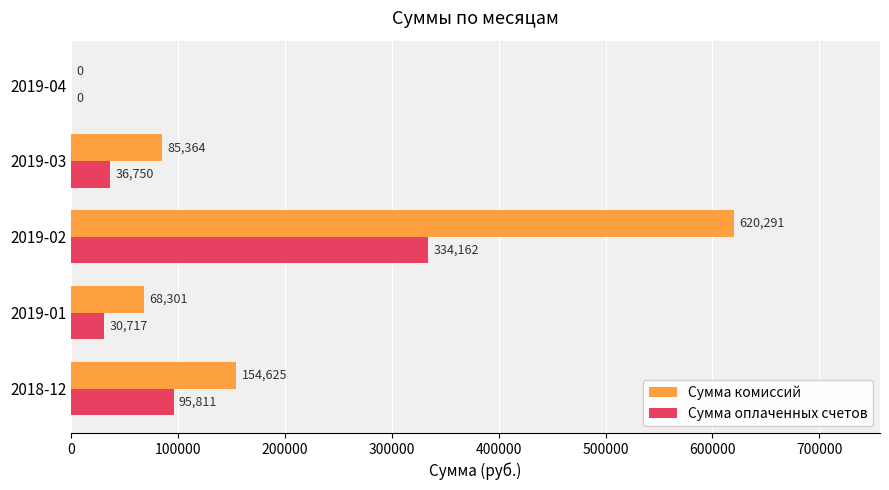

How many values in Сумма оплаченных счетов are above zero?

4